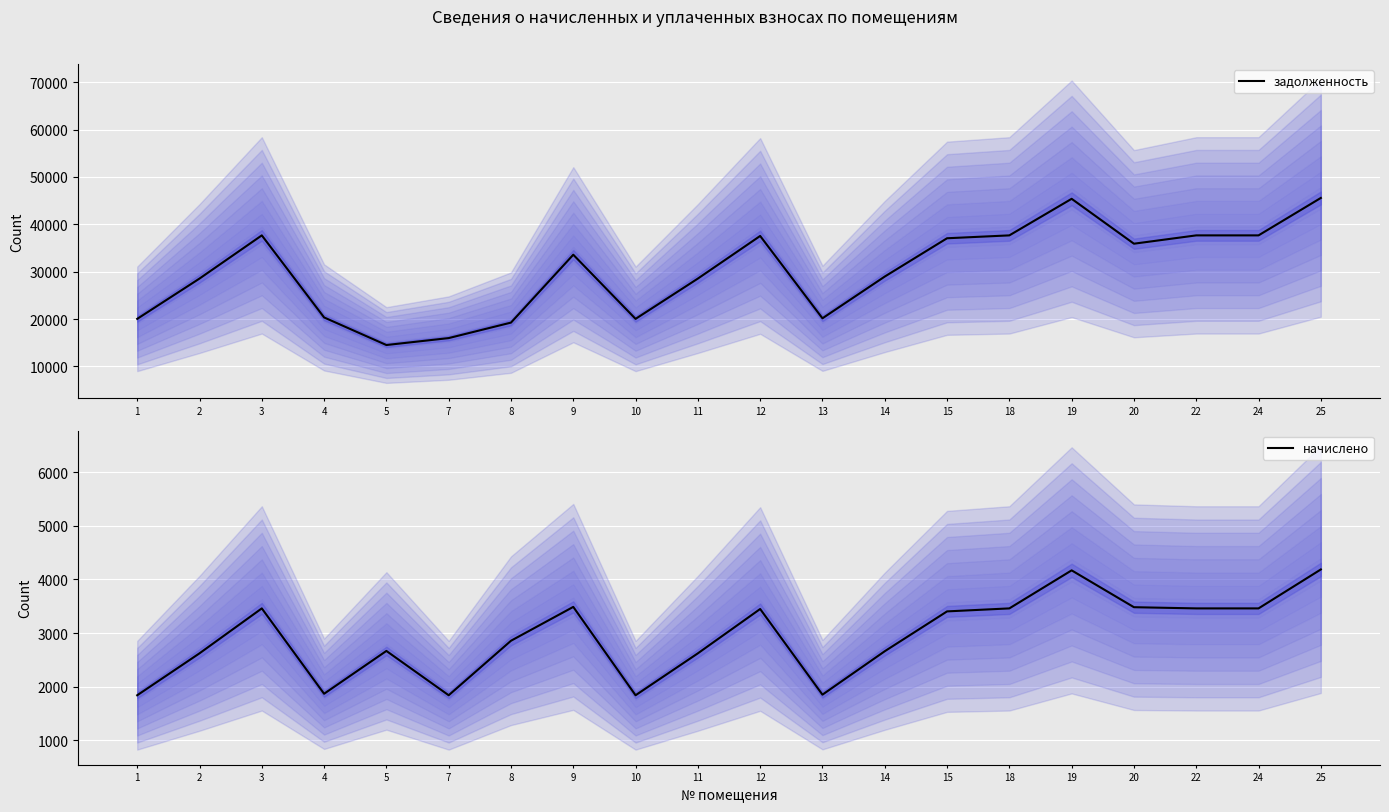

Which series has the largest total across all categories?

задолженность